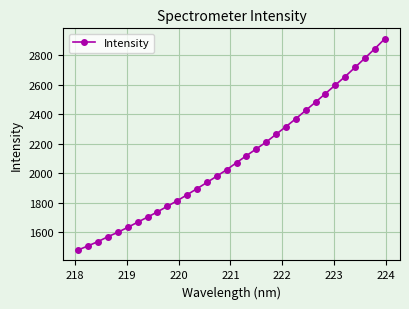

What is the minimum value shown in the chart?

1479.9